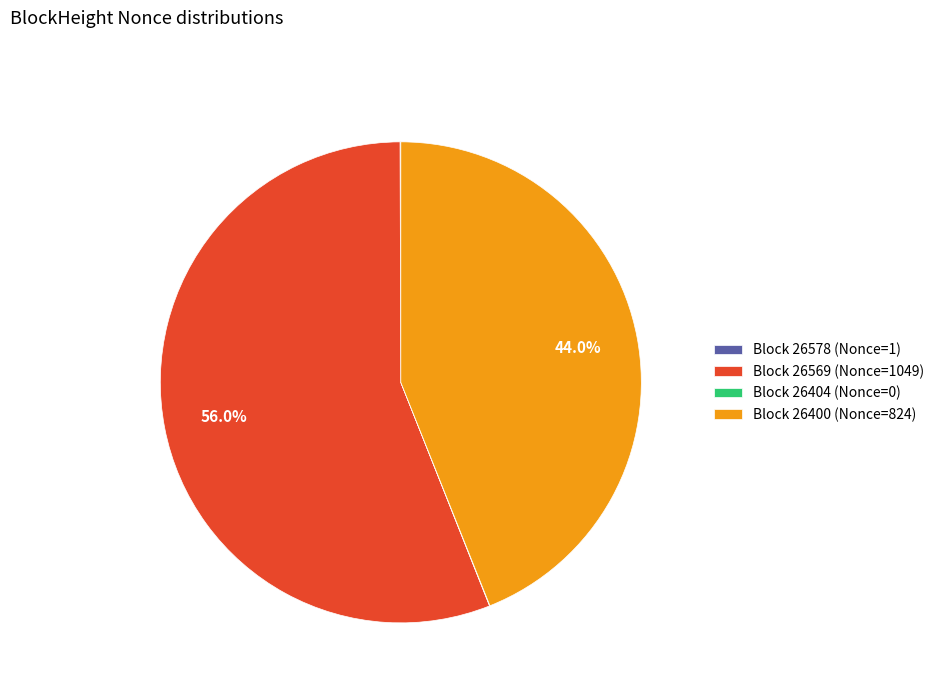

Which category accounts for the majority?

Block 26569 (Nonce=1049)